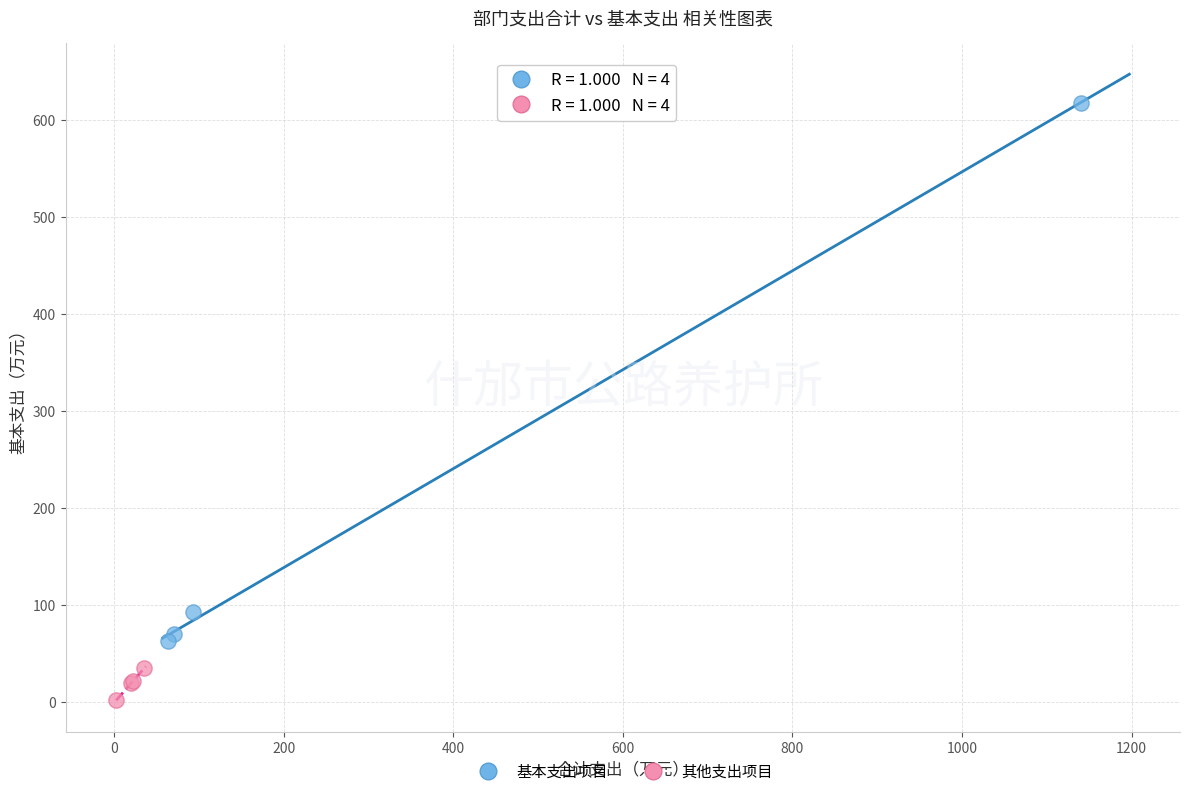

Which series reaches the minimum Y coordinate?

其他支出项目